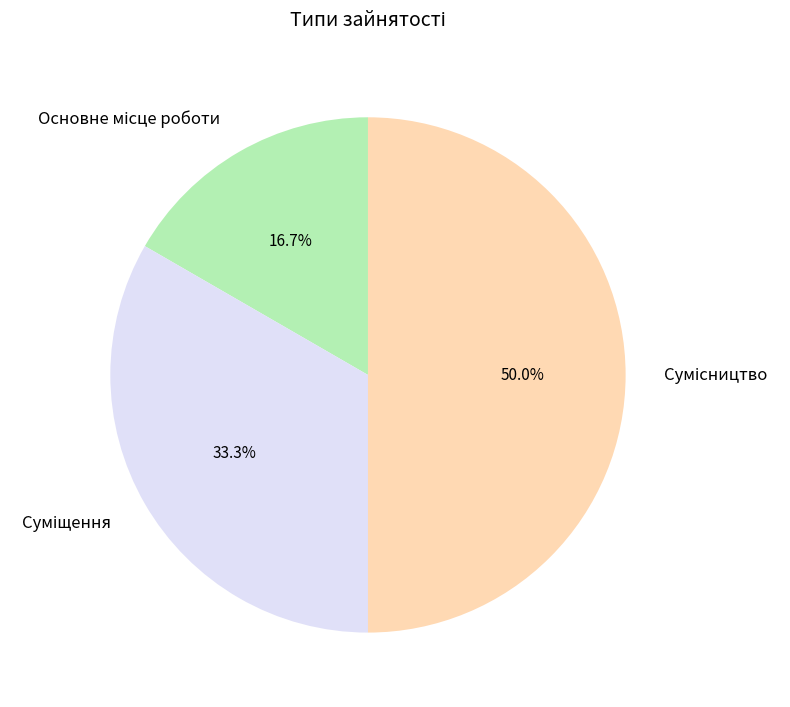

What percentage is NOT represented by Сумісництво?

50.0%